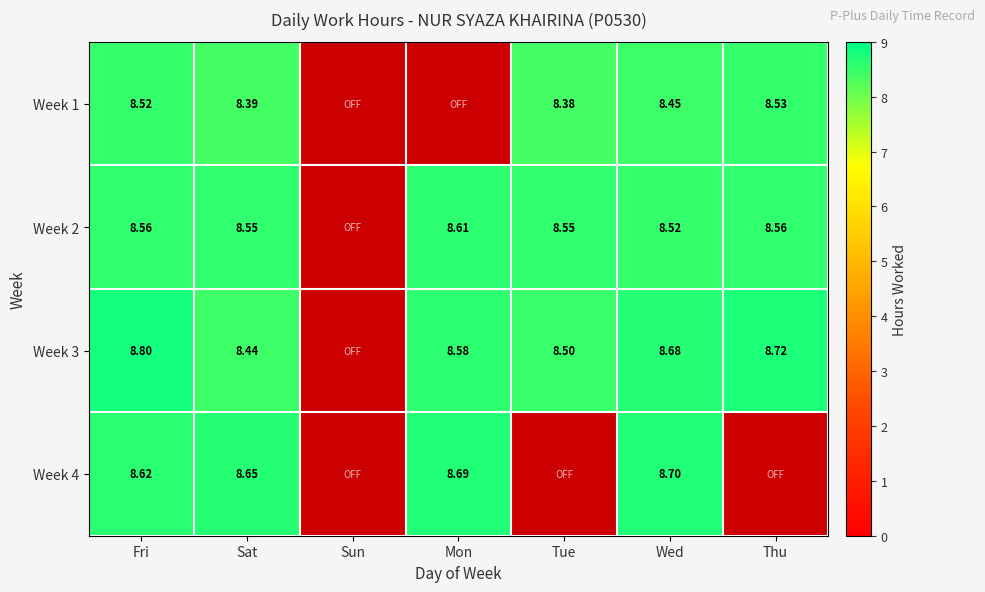

Is the value of Week 3 at Mon greater than the value of Week 2 at Tue?

Yes